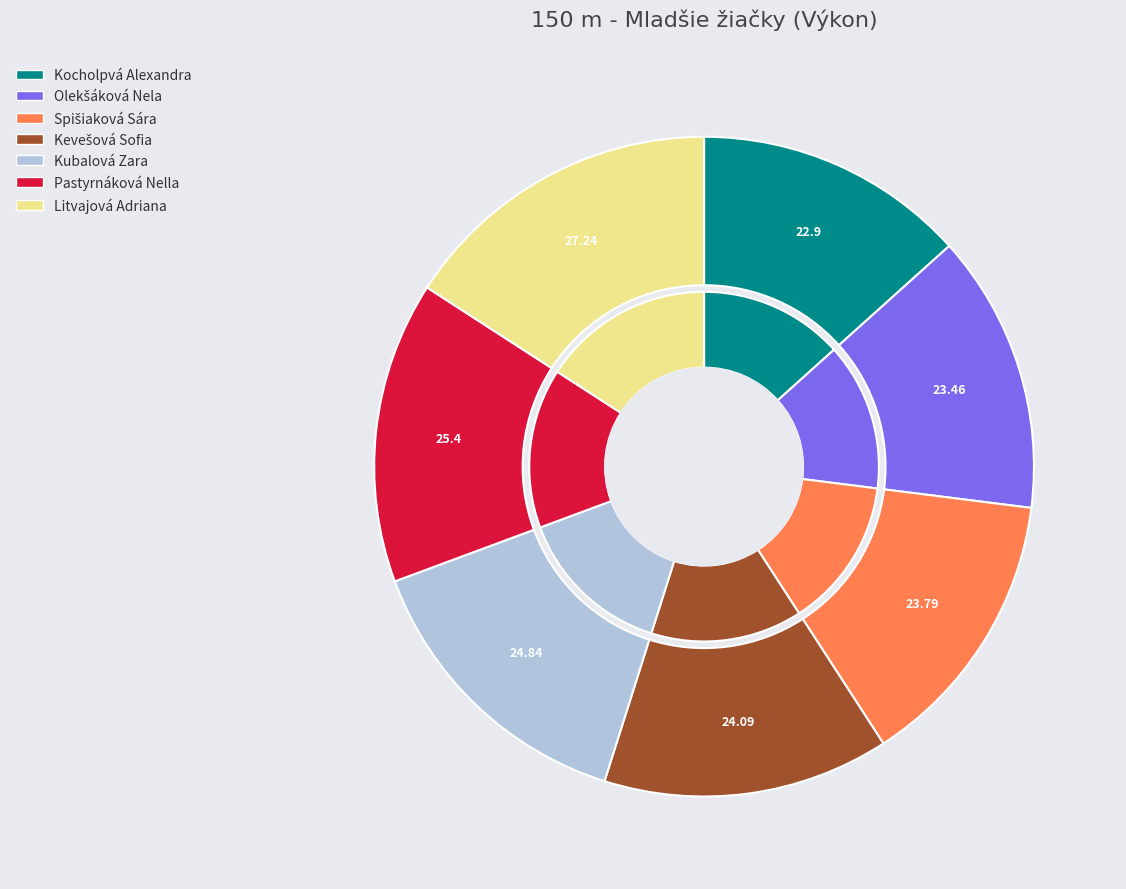

What is the change in value from Kevešová Sofia to Pastyrnáková Nella?

+1.3